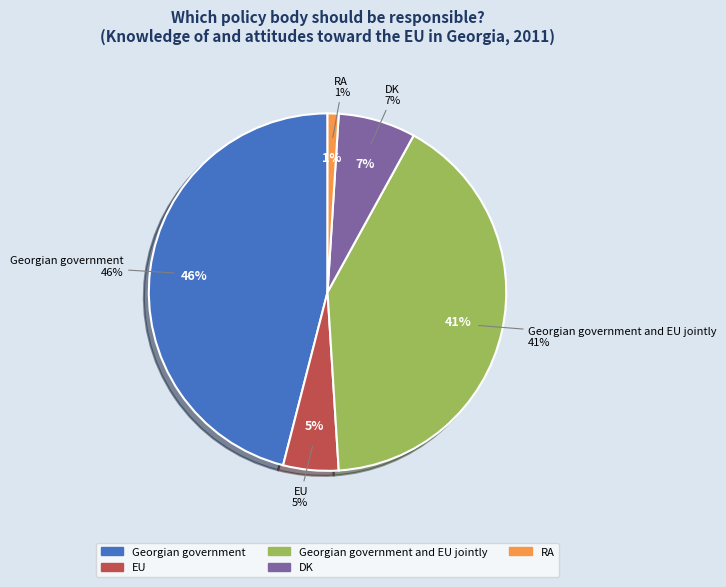

Is RA the majority of the pie?

No